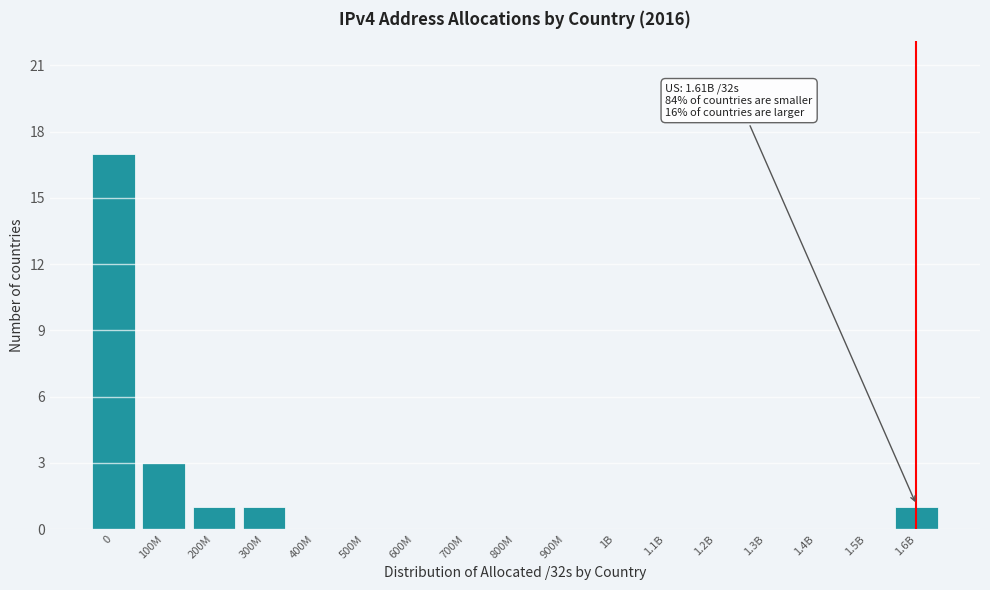

Reading right to left, transcribe all the data shown in this chart.

1.6B=1	1.5B=0	1.4B=0	1.3B=0	1.2B=0	1.1B=0	1B=0	900M=0	800M=0	700M=0	600M=0	500M=0	400M=0	300M=1	200M=1	100M=3	0=17